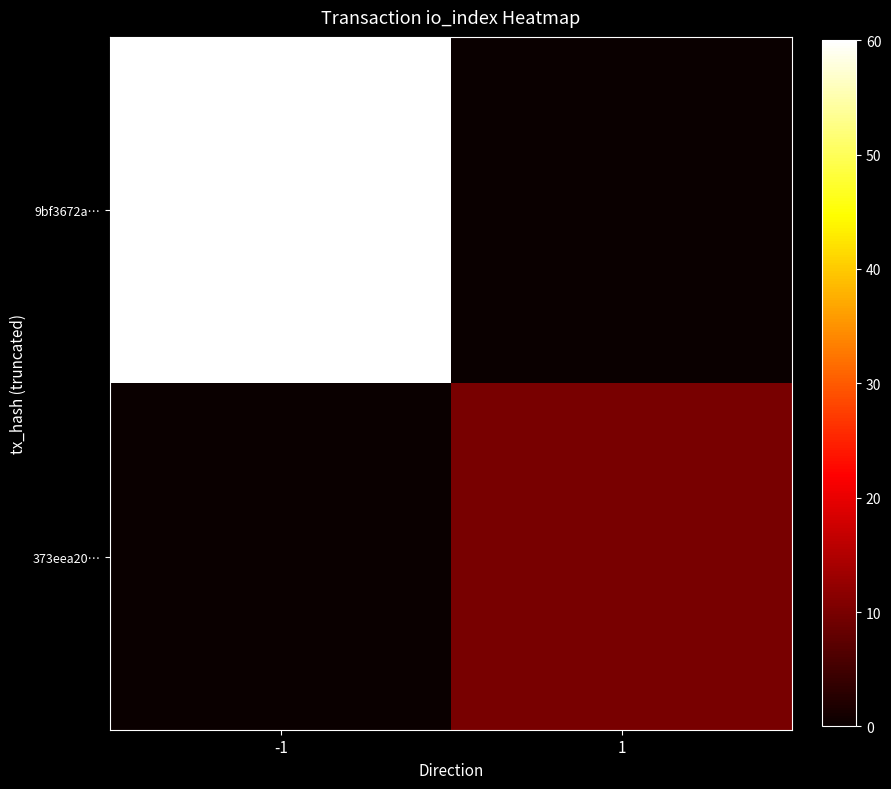

Which label corresponds to the largest value in the chart?

-1